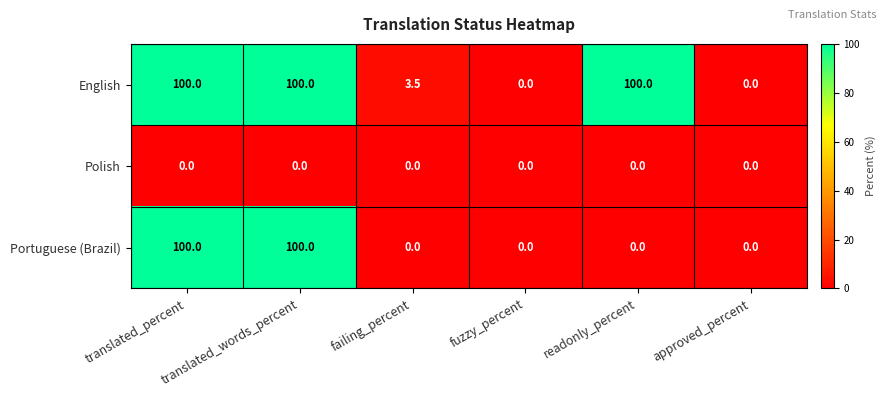

What is the difference between the highest and lowest values at translated_percent?

100.0